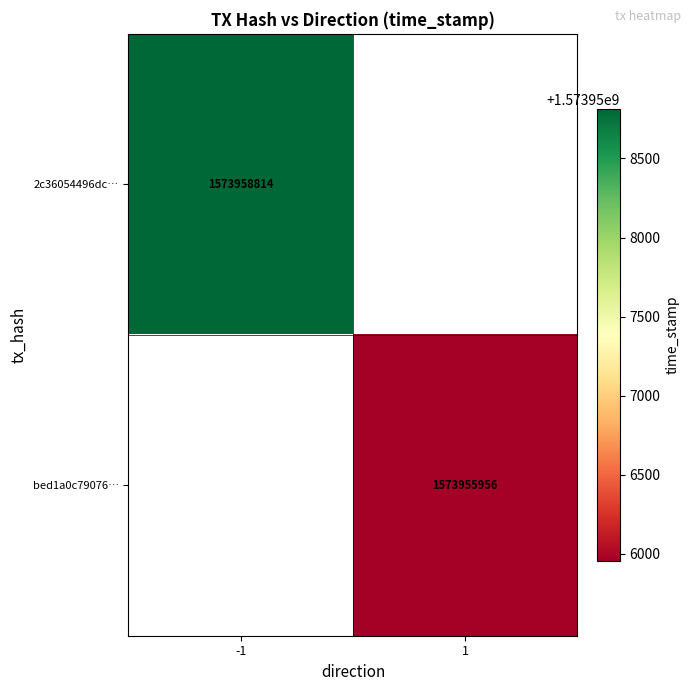

How many distinct data groups are displayed?

2